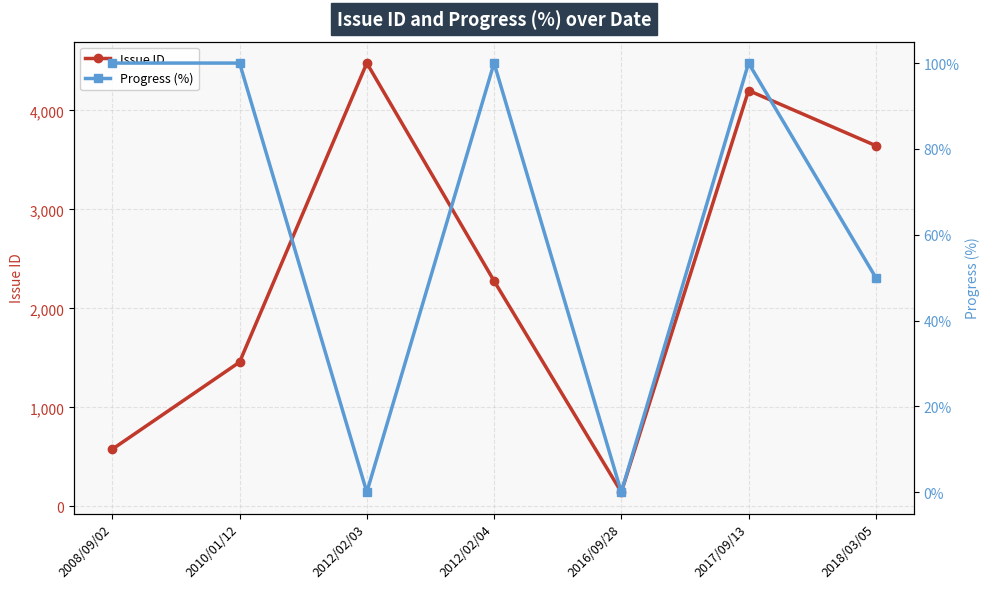

What is the maximum value for Progress (%)?

100